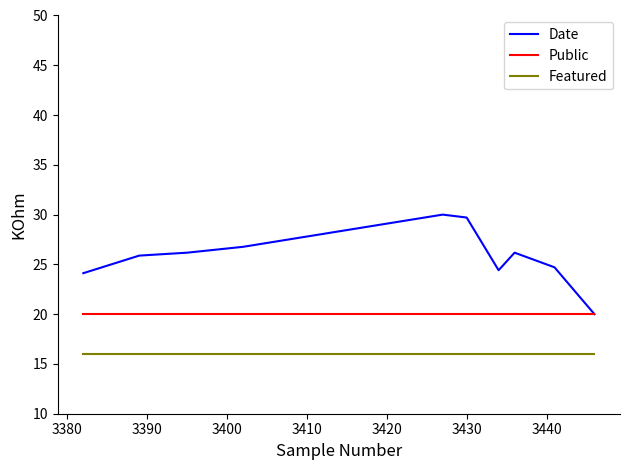

True or false: Featured and Date intersect in this chart.

False